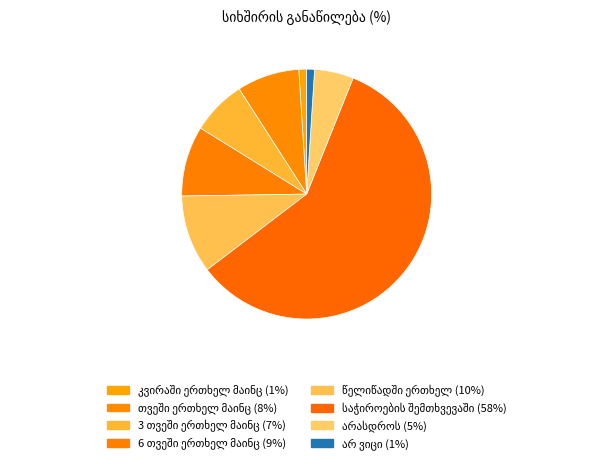

How many slices are in this pie chart?

8